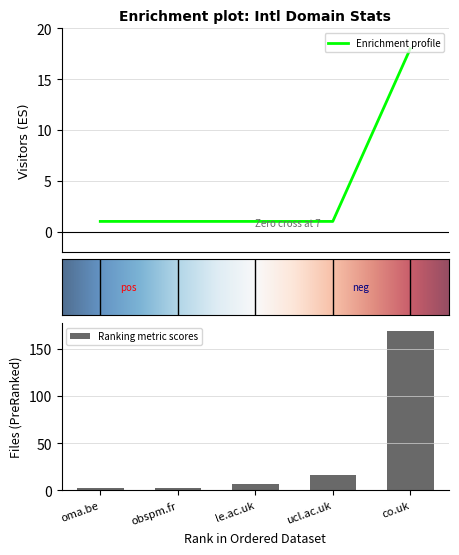

Reading left to right, list all the values displayed in this chart.

Files: co.uk=169	le.ac.uk=7	obspm.fr=3	oma.be=2	ucl.ac.uk=16
Visitors: co.uk=18	le.ac.uk=1	obspm.fr=1	oma.be=1	ucl.ac.uk=1